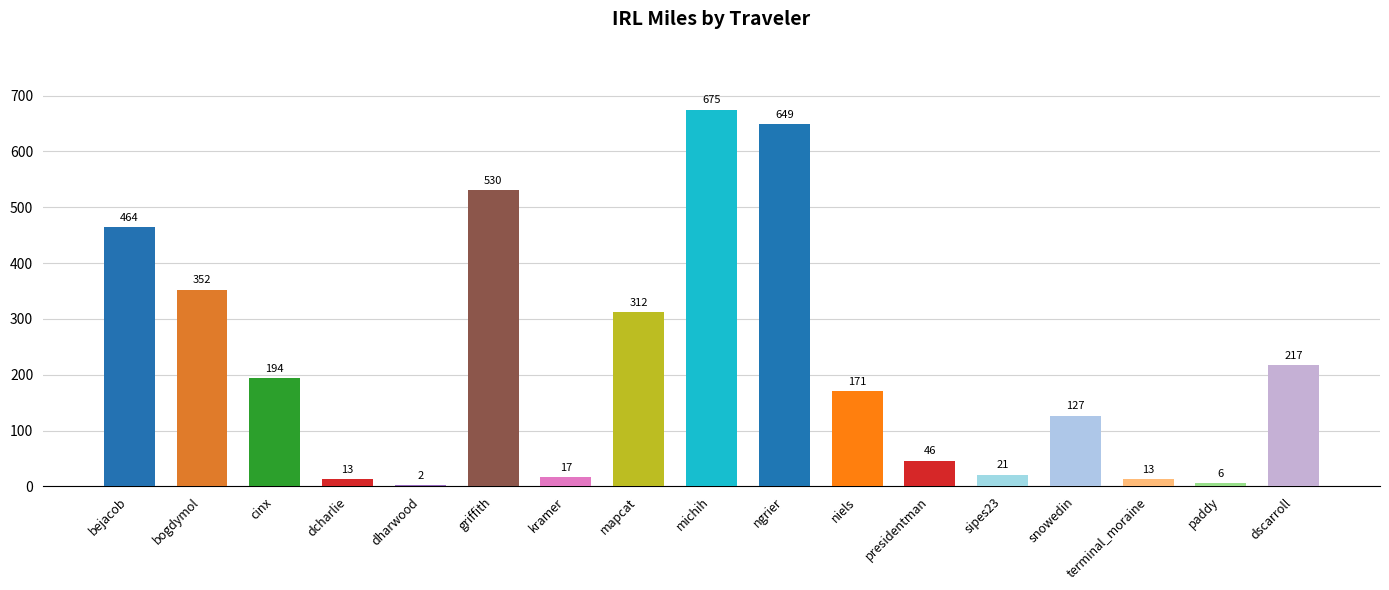

How many distinct data groups are displayed?

1